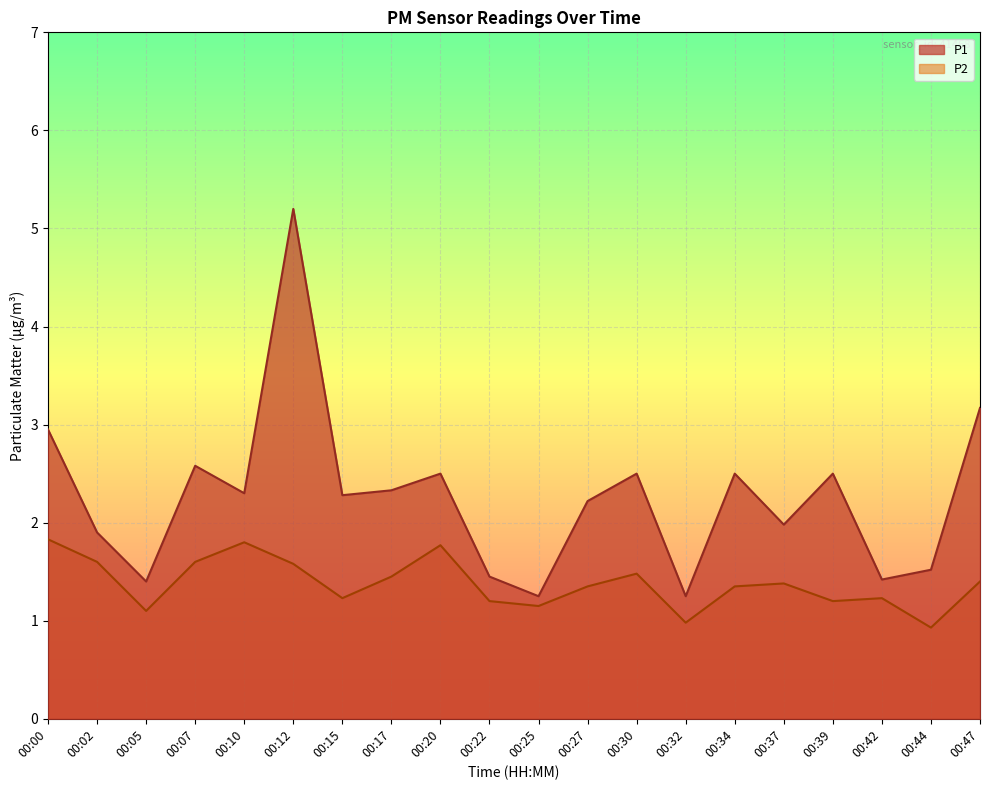

What is the difference between the maximum and minimum values in the P1 series?

4.0